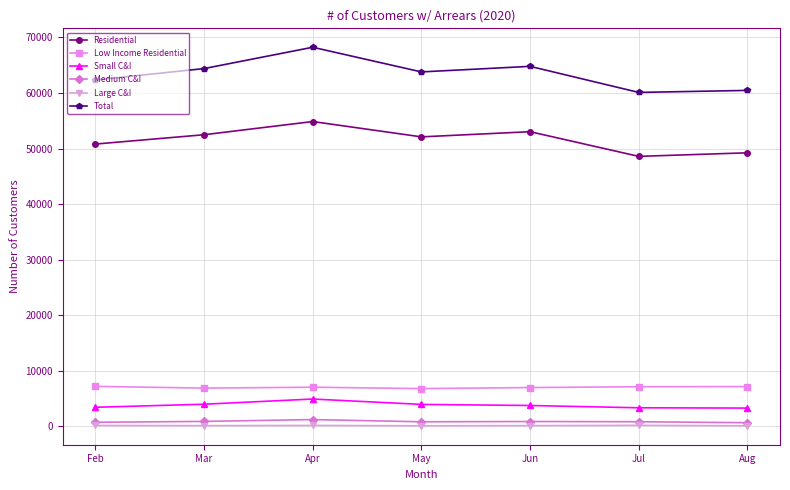

Which series has the largest total across all categories?

Total